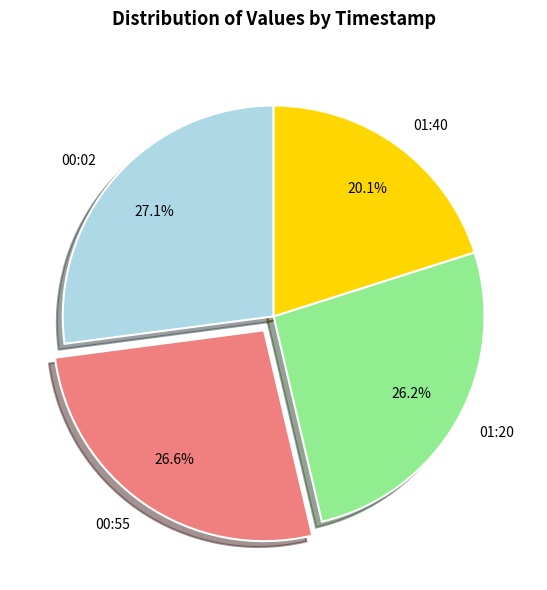

How much of the chart is everything except 00:55?

73.4%